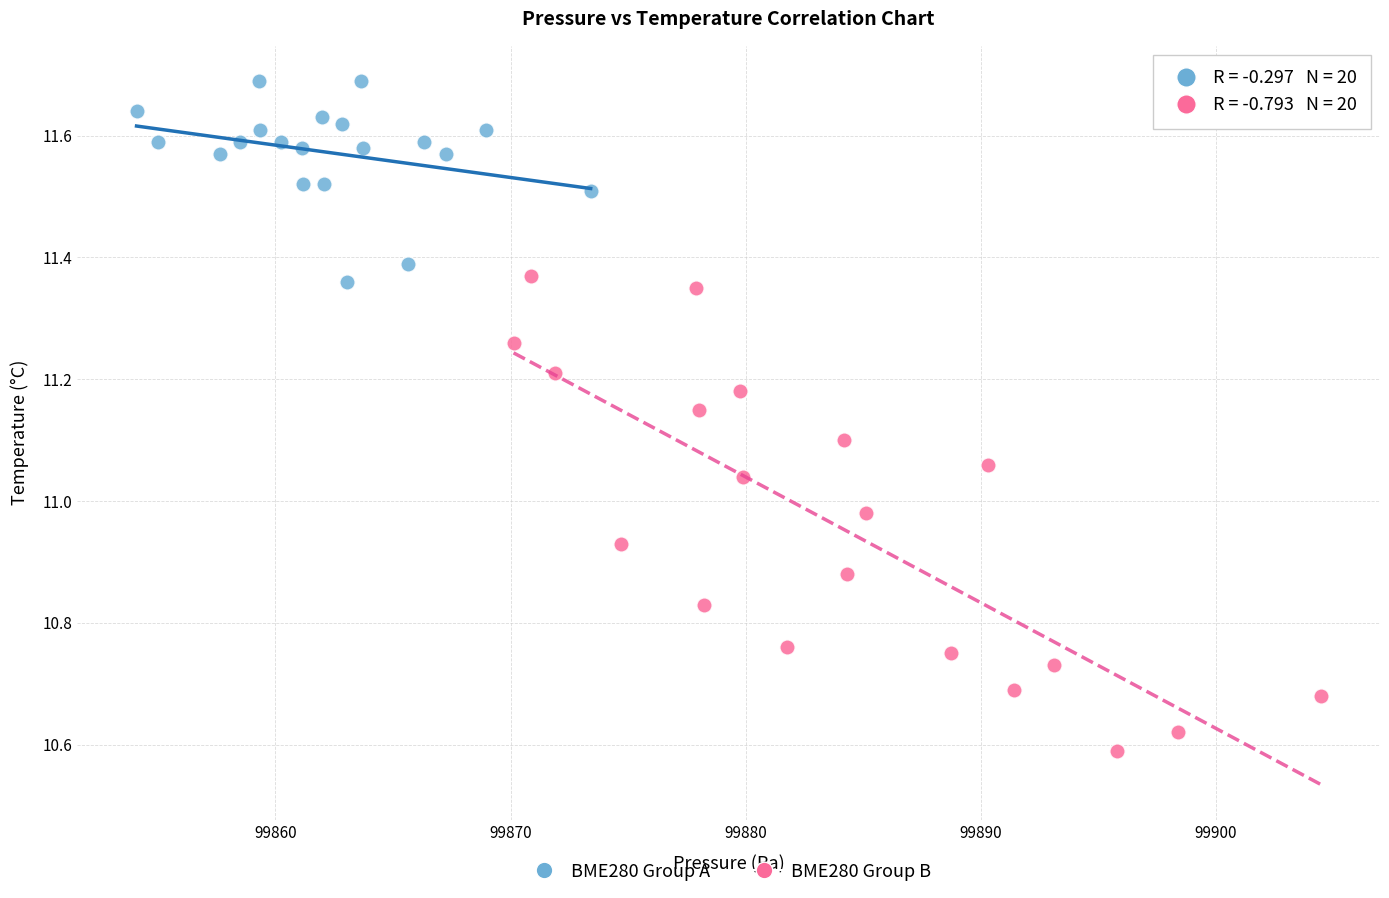

Which series reaches the maximum Y coordinate?

BME280 Group A